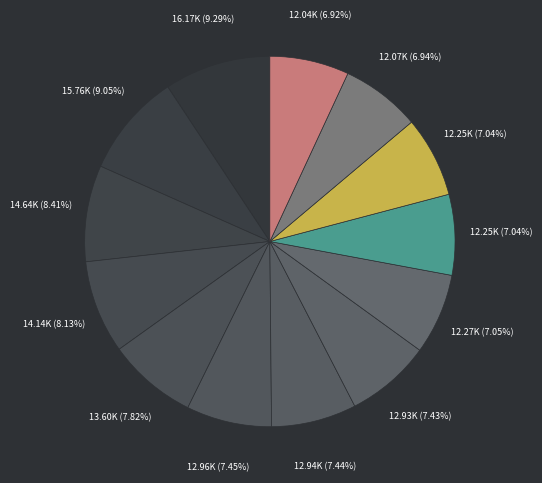

To the nearest percent, what is the difference between the largest and smallest slice percentages?

2%